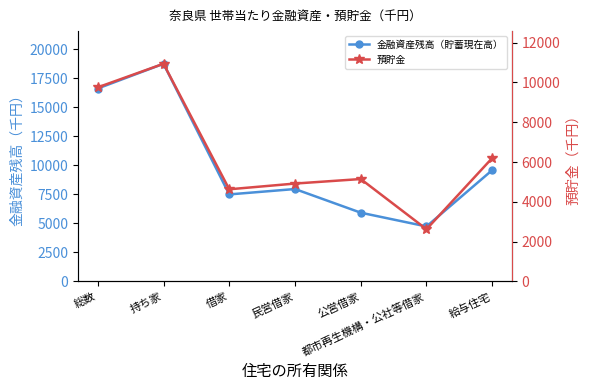

True or false: 金融資産残高（貯蓄現在高） and 預貯金 cross at least once.

False